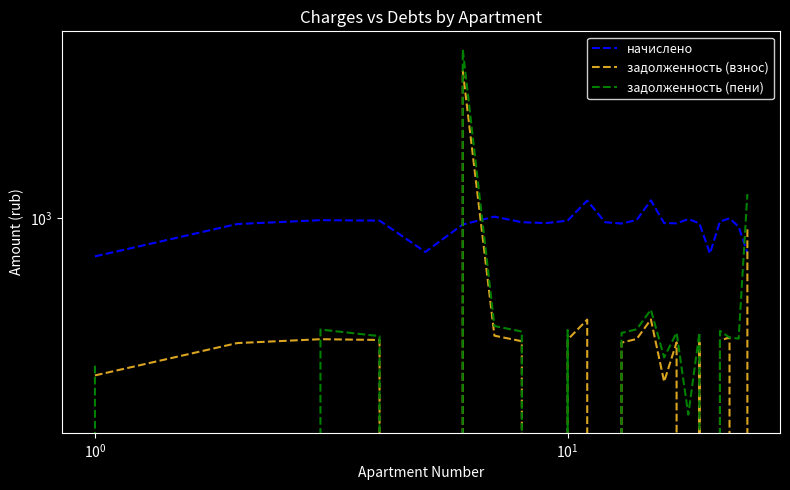

Does the chart have visible grid lines?

No